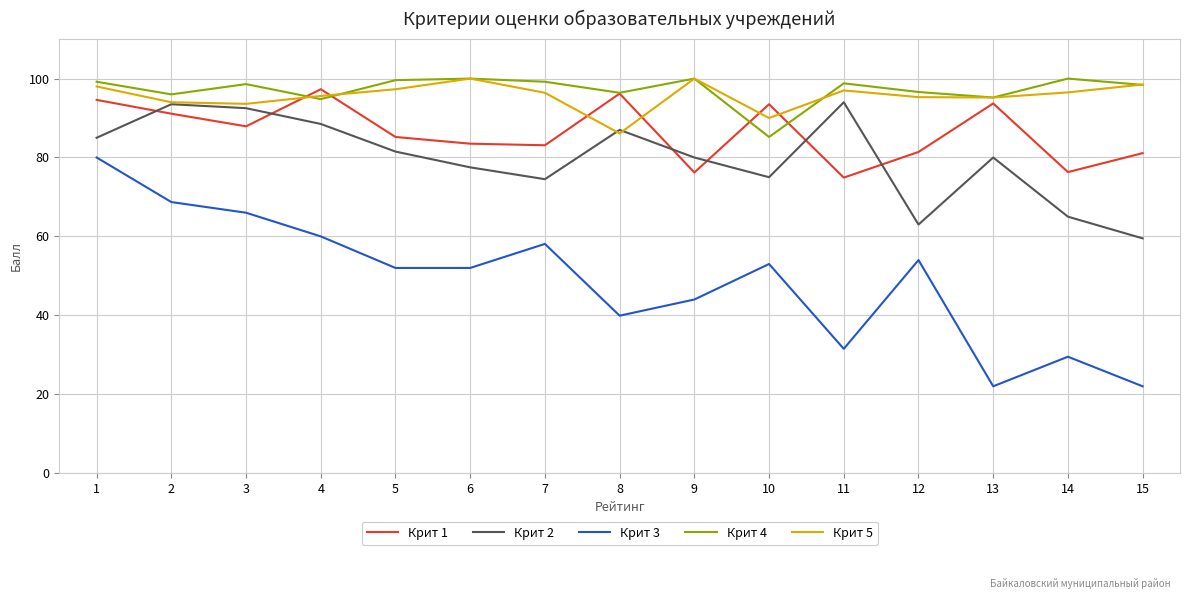

Where does the Крит 3 series first go above 52?

1